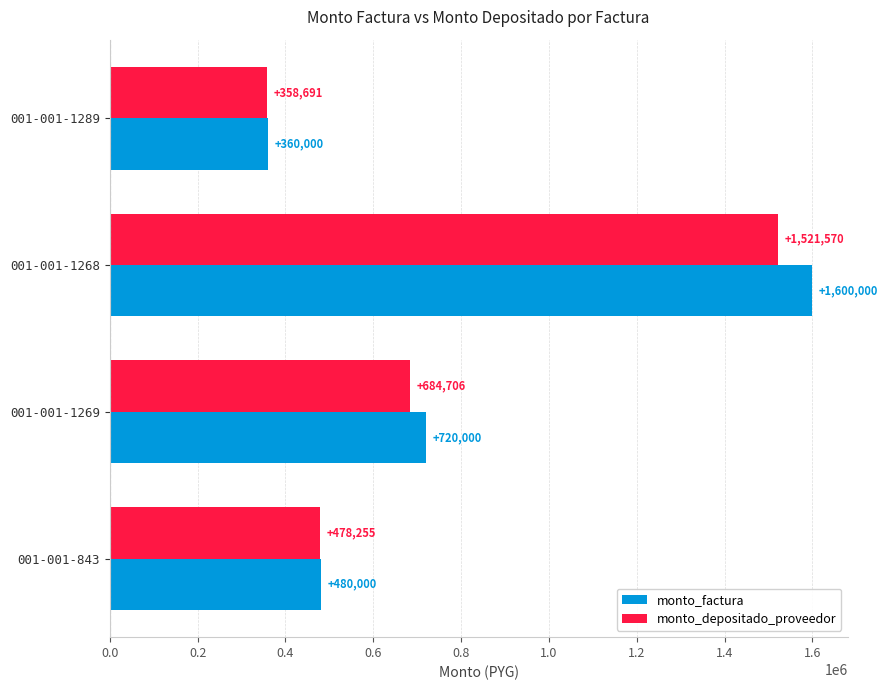

What is the difference between the highest and lowest values at 001-001-843?

1745